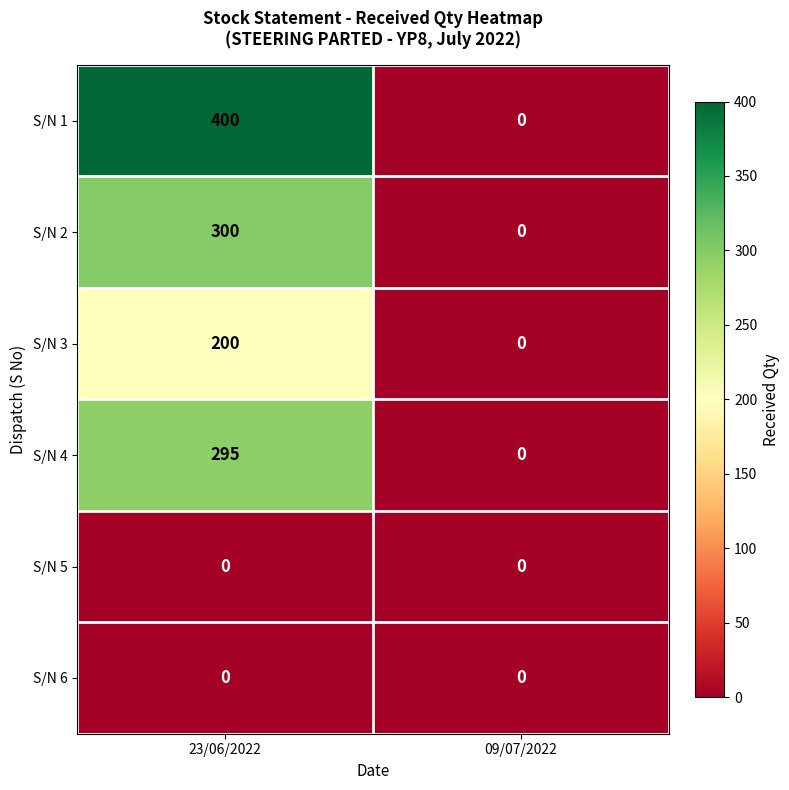

Reading left to right, transcribe all the data shown in this chart.

S/N 1: 400	0
S/N 2: 300	0
S/N 3: 200	0
S/N 4: 295	0
S/N 5: 0	0
S/N 6: 0	0